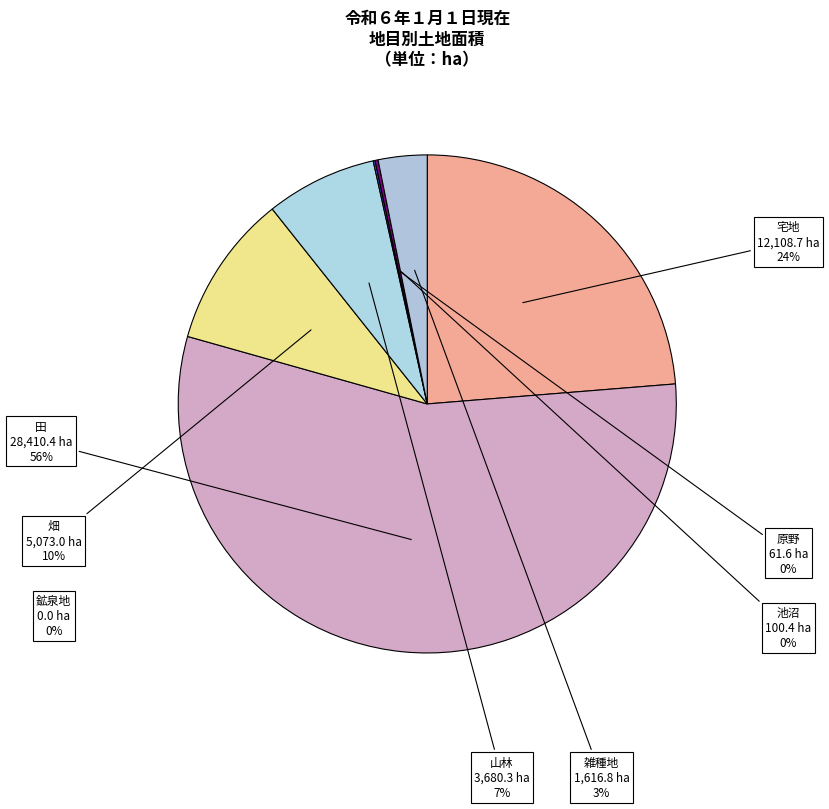

Rank the categories by value from highest to lowest.

田, 宅地, 畑, 山林, 雑種地, 池沼, 原野, 鉱泉地